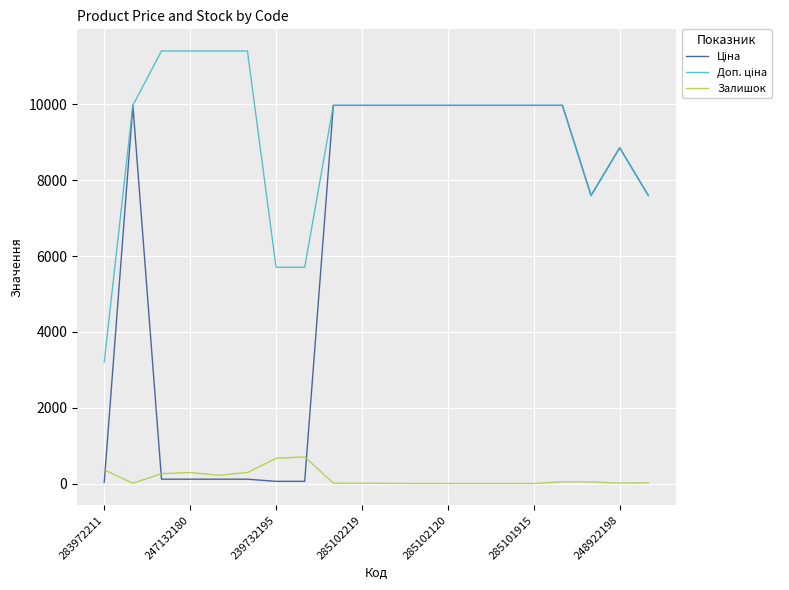

Is this an area chart (filled region under the line)?

No